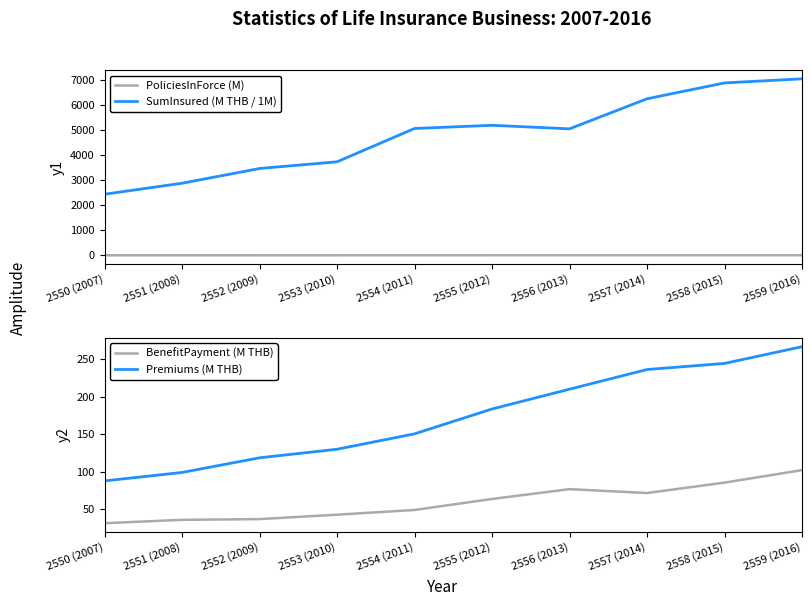

List the labels in order of Premiums (M THB) value, smallest first.

2550 (2007), 2551 (2008), 2552 (2009), 2553 (2010), 2554 (2011), 2555 (2012), 2556 (2013), 2557 (2014), 2558 (2015), 2559 (2016)